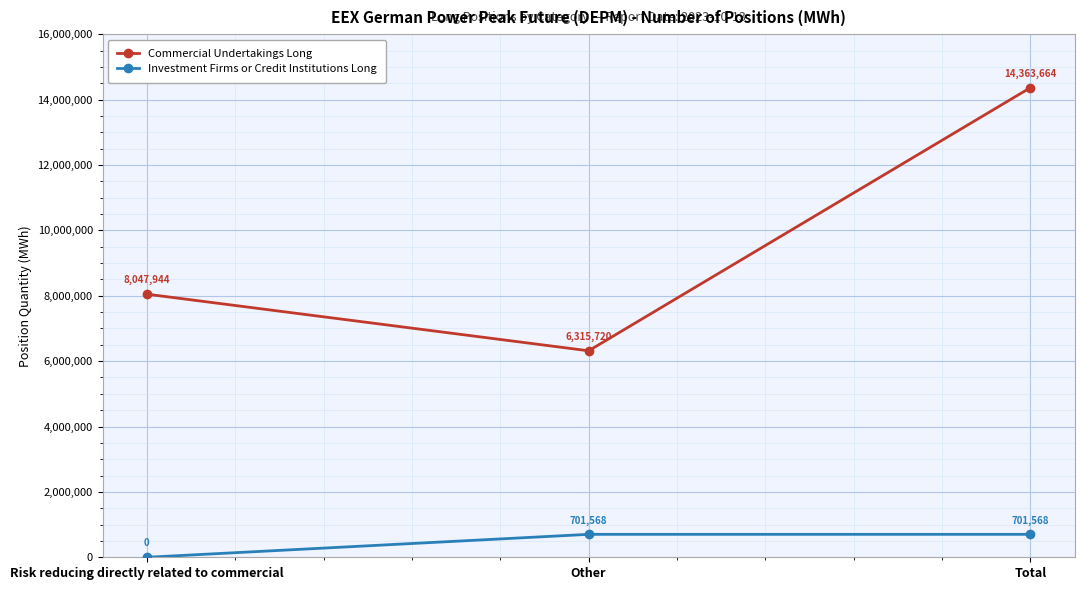

How many lines are shown in the chart?

2